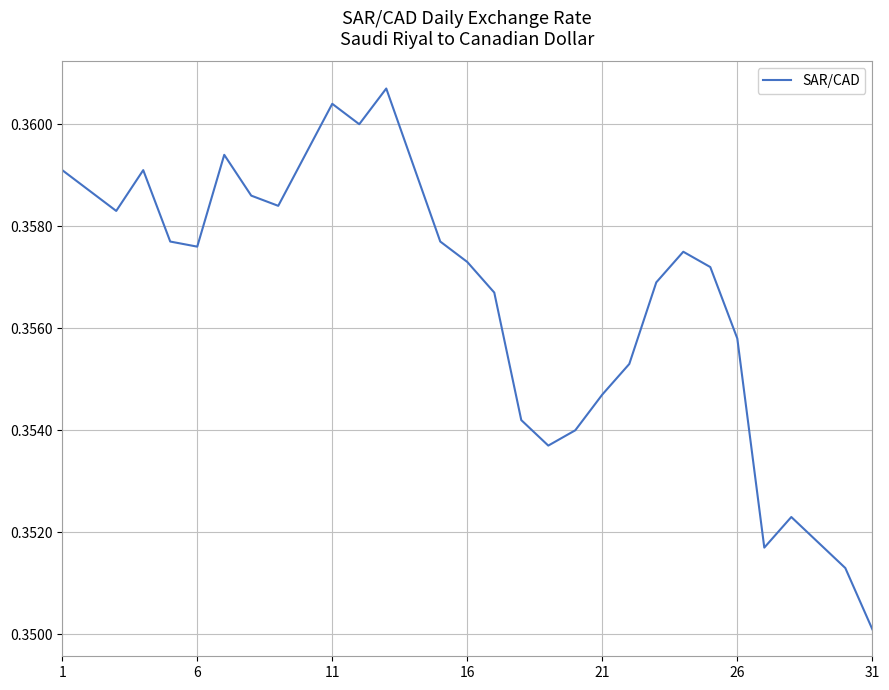

Where is the data nearest to the value 0?

31